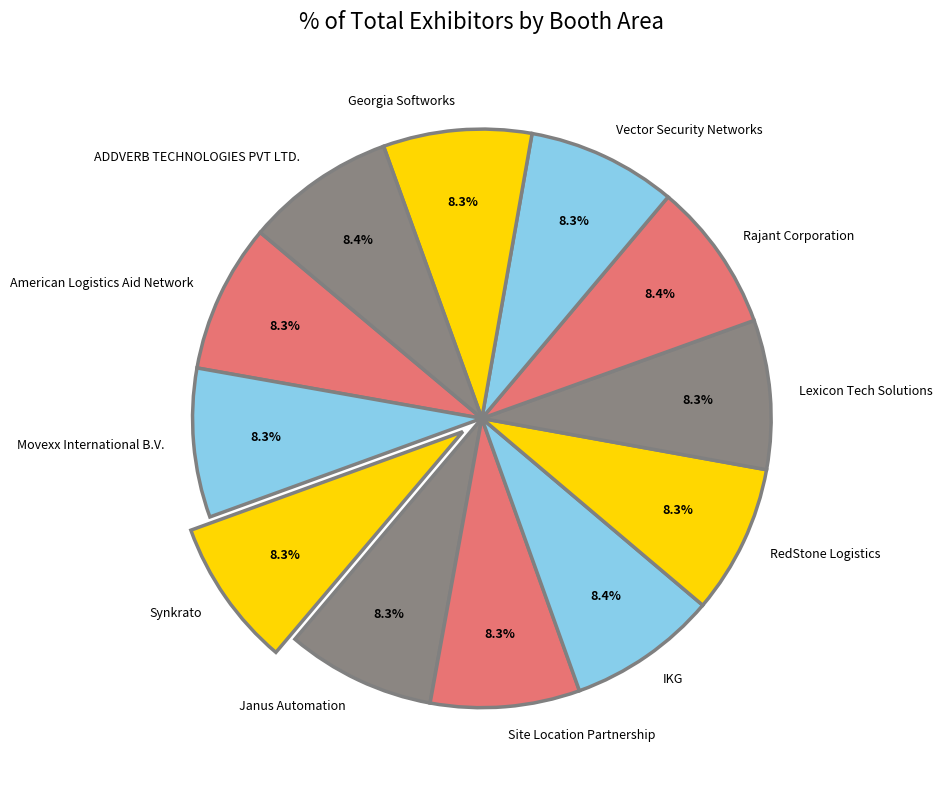

What portion of the pie excludes Janus Automation?

91.7%